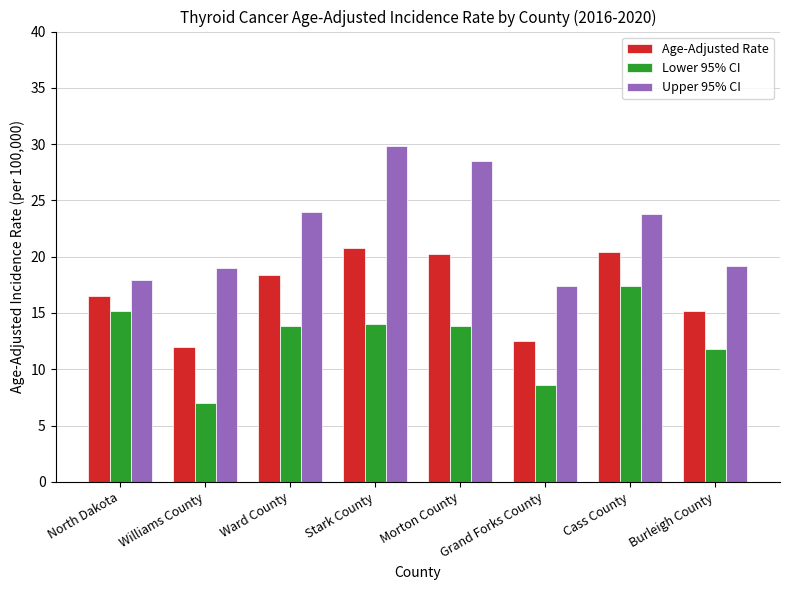

At how many categories does at least one series exceed 10?

8